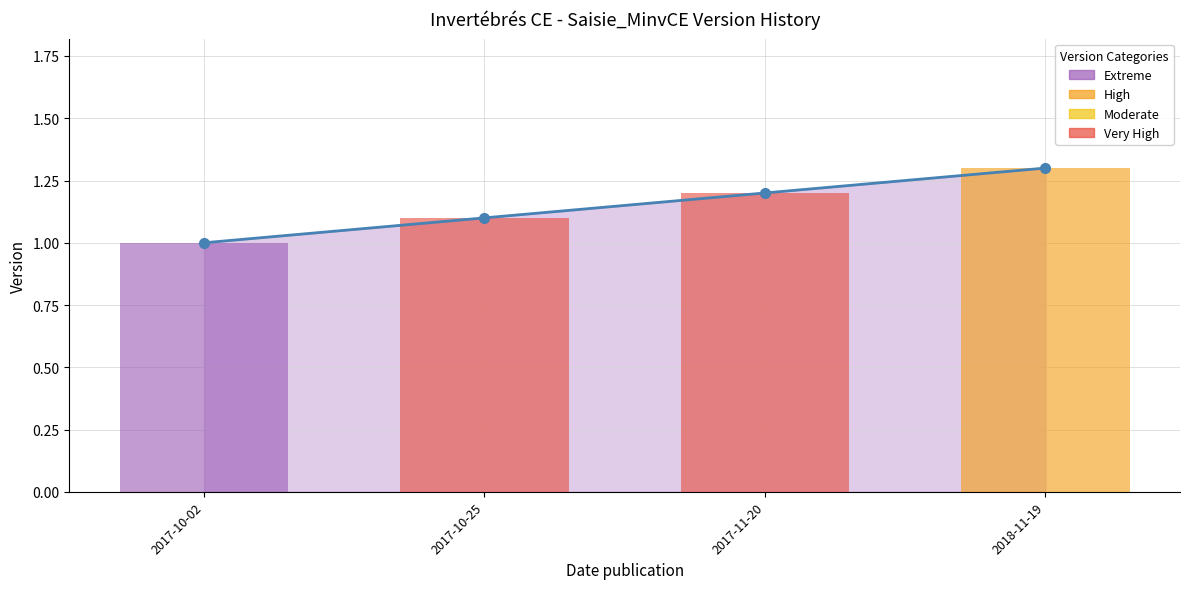

How many bars are there in total?

4